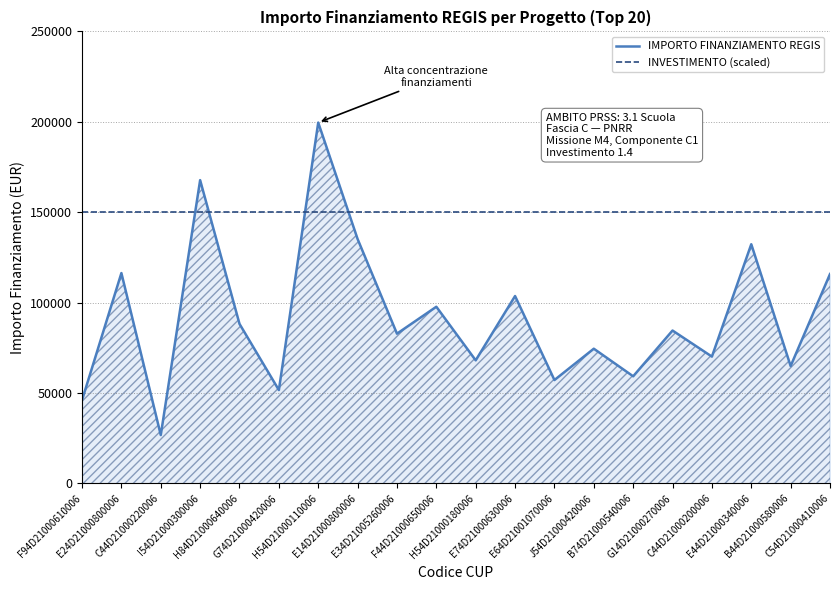

Where is the first local minimum for IMPORTO FINANZIAMENTO REGIS?

C44D21000220006